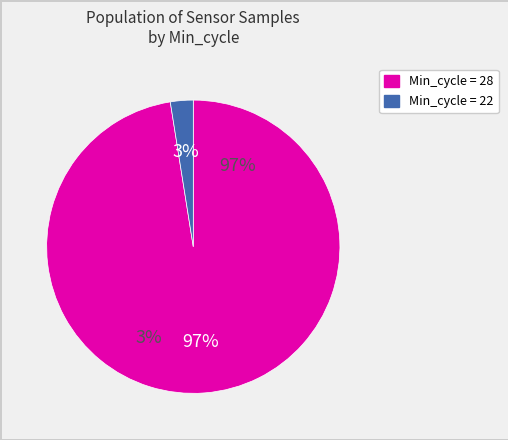

Between 28 and 28, which is larger?

28